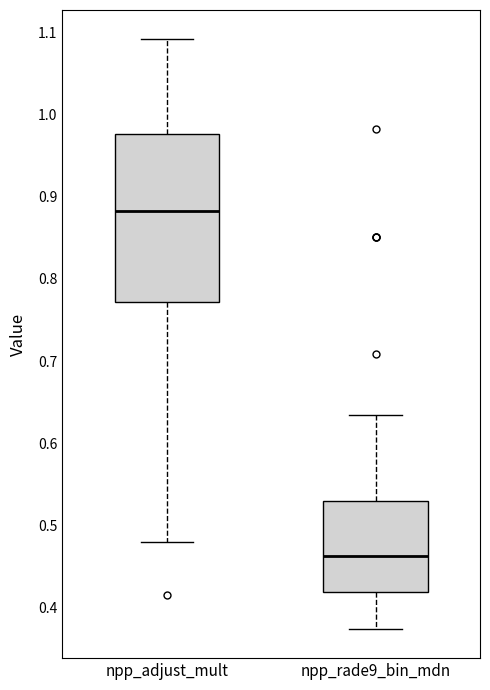

Which box has the lowest median line?

npp_rade9_bin_mdn